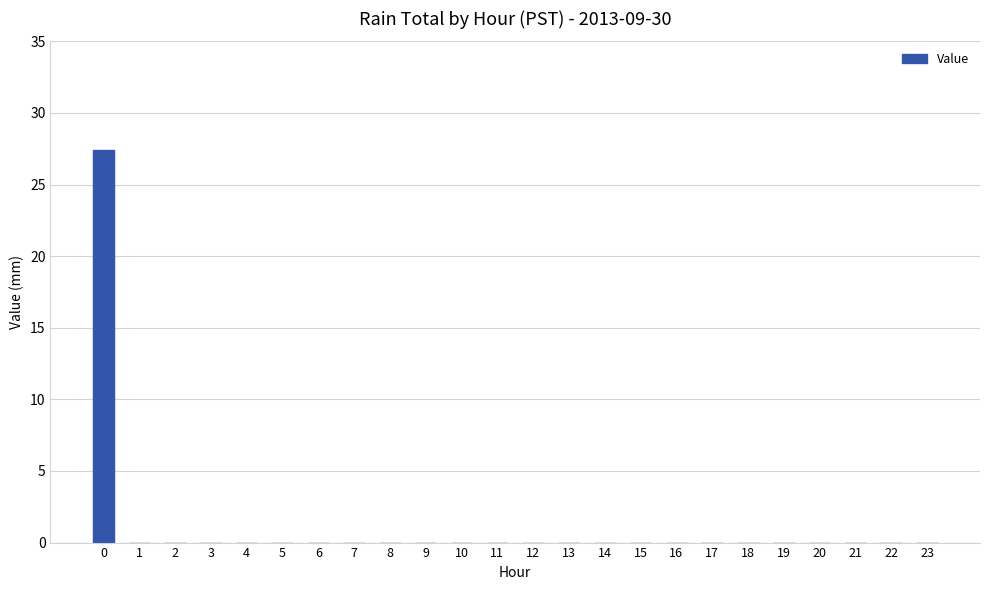

The value at 0 is 27.4. True or false?

True